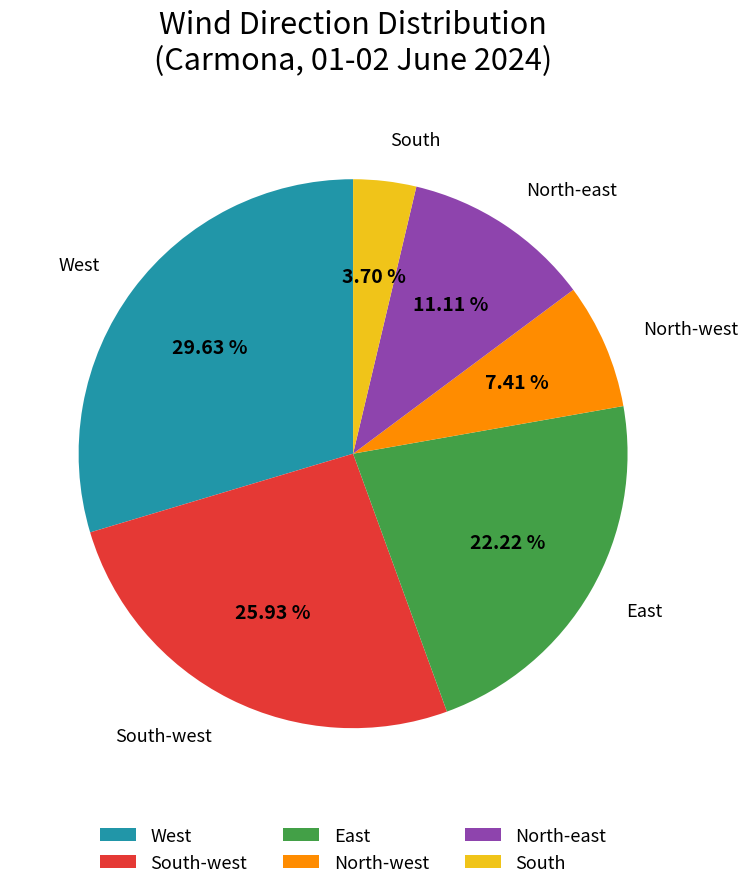

Count the number of slices in the pie.

6